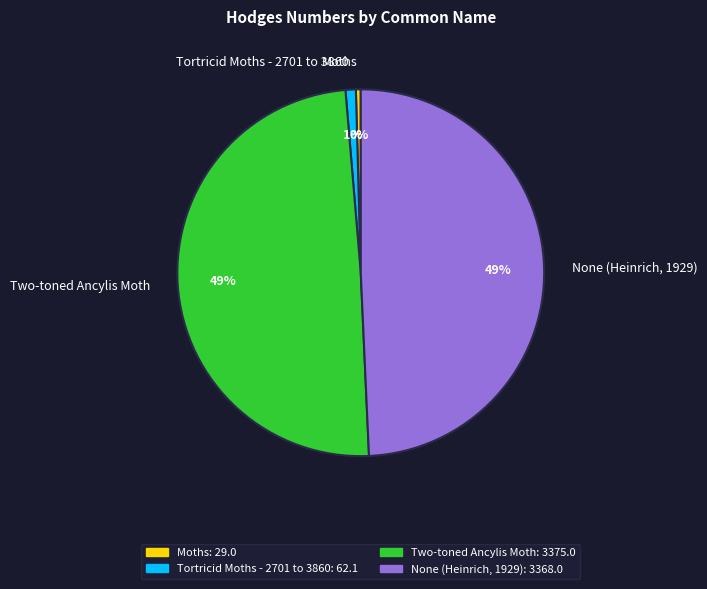

To the nearest percent, what is the difference between the None (Heinrich, 1929) and Tortricid Moths - 2701 to 3860 slice percentages?

48%